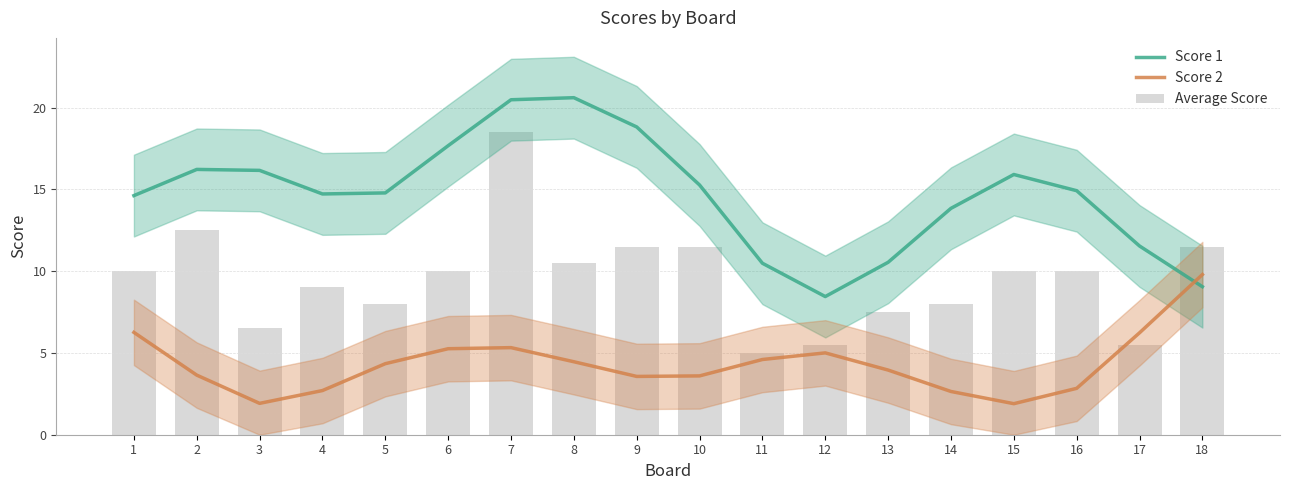

List the series in order of their overall mean, lowest first.

Score 2, Average Score, Score 1